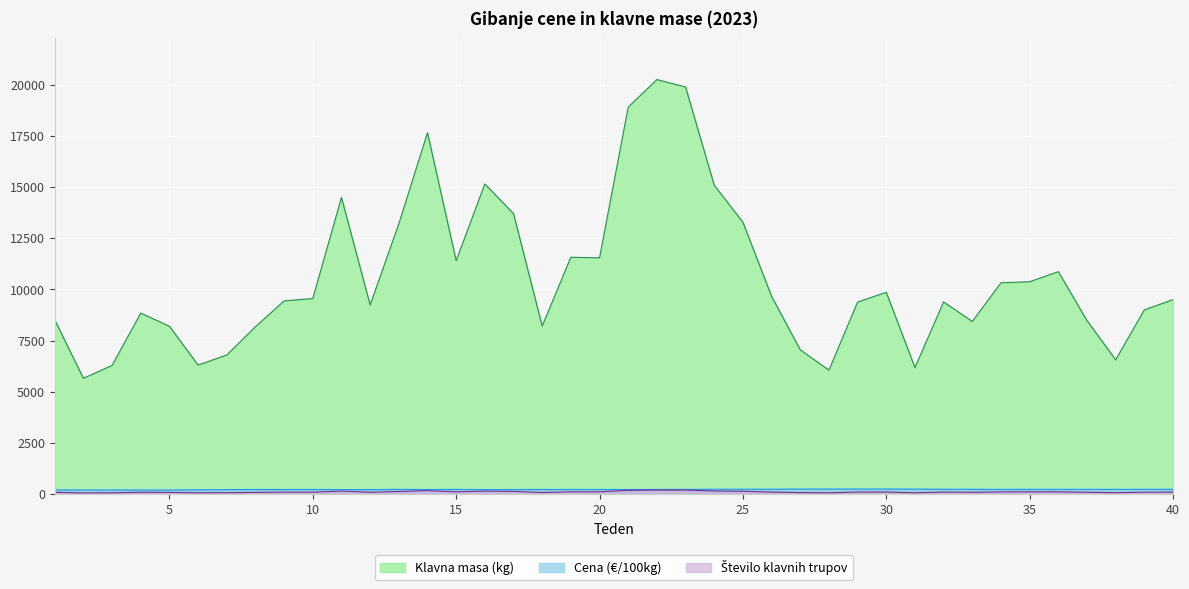

The value of Število klavnih trupov at 10 is 94.0. True or false?

True